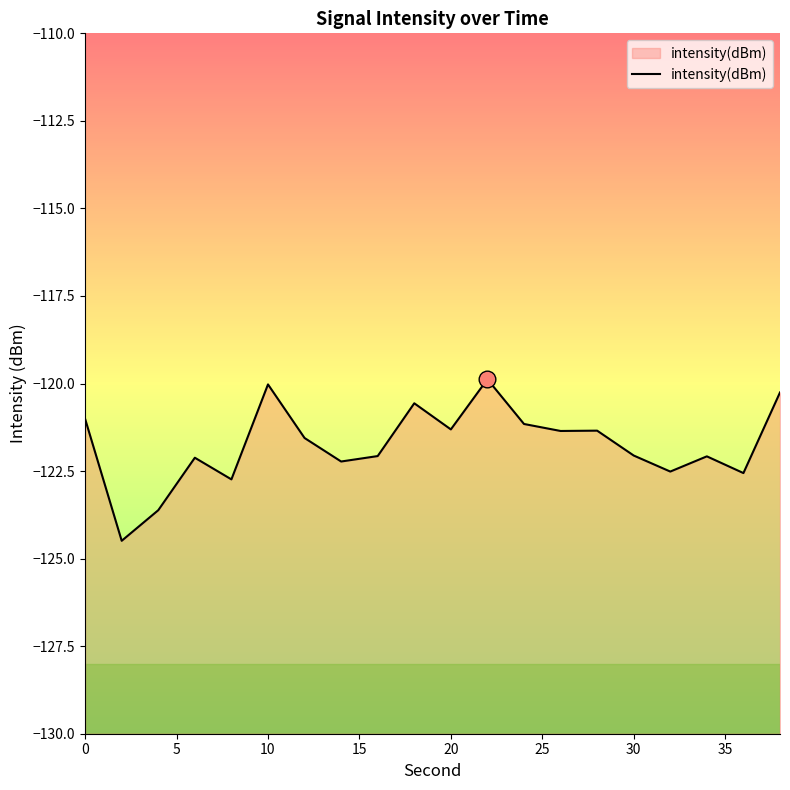

True or false: the data shows -222.5 at 10.

False